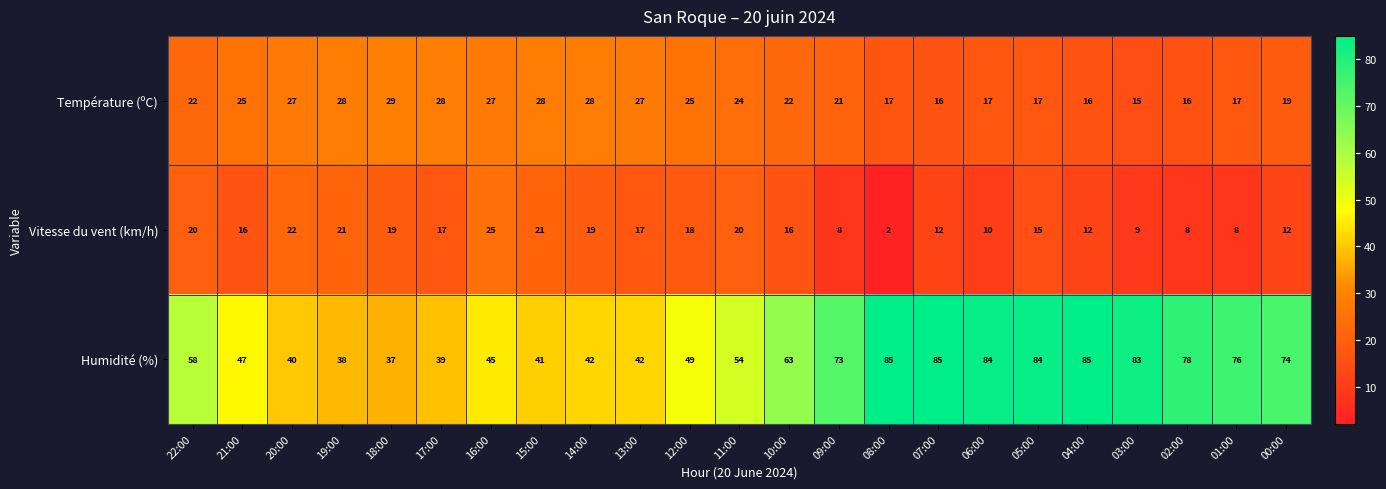

What is the greatest value displayed?

85